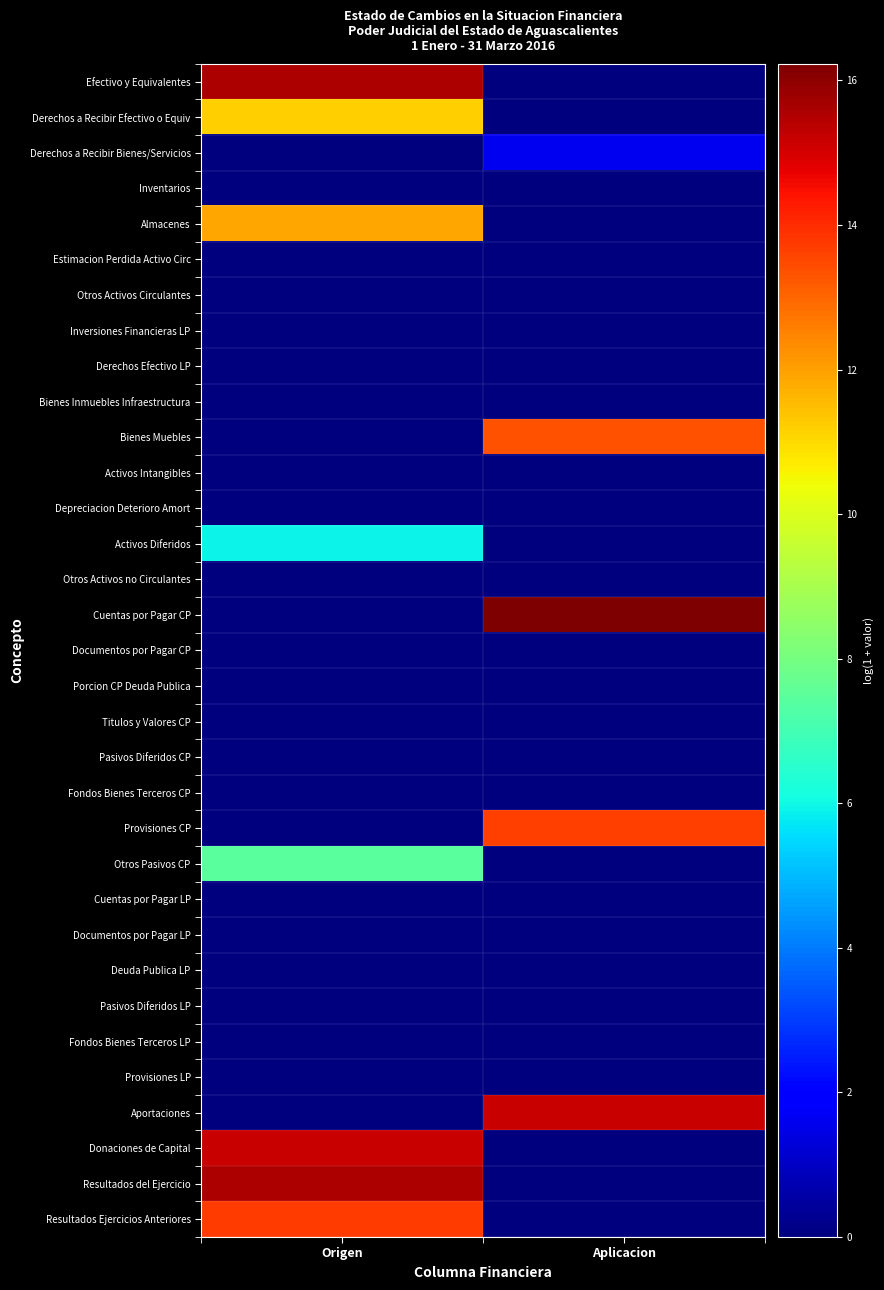

Which series has the largest total across all categories?

Cuentas por Pagar CP